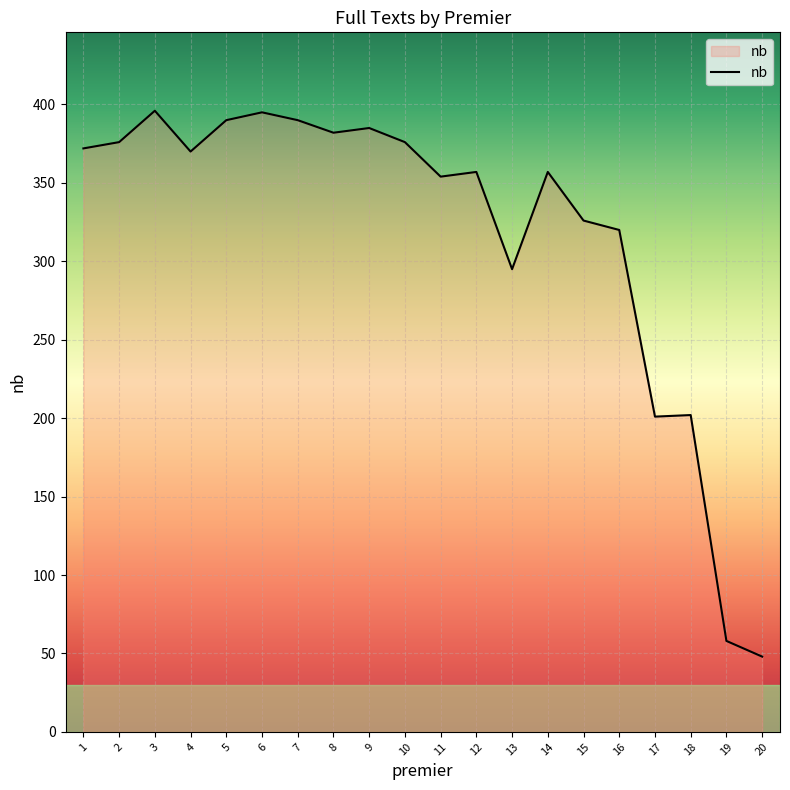

Does the chart display data point markers on the line(s)?

No